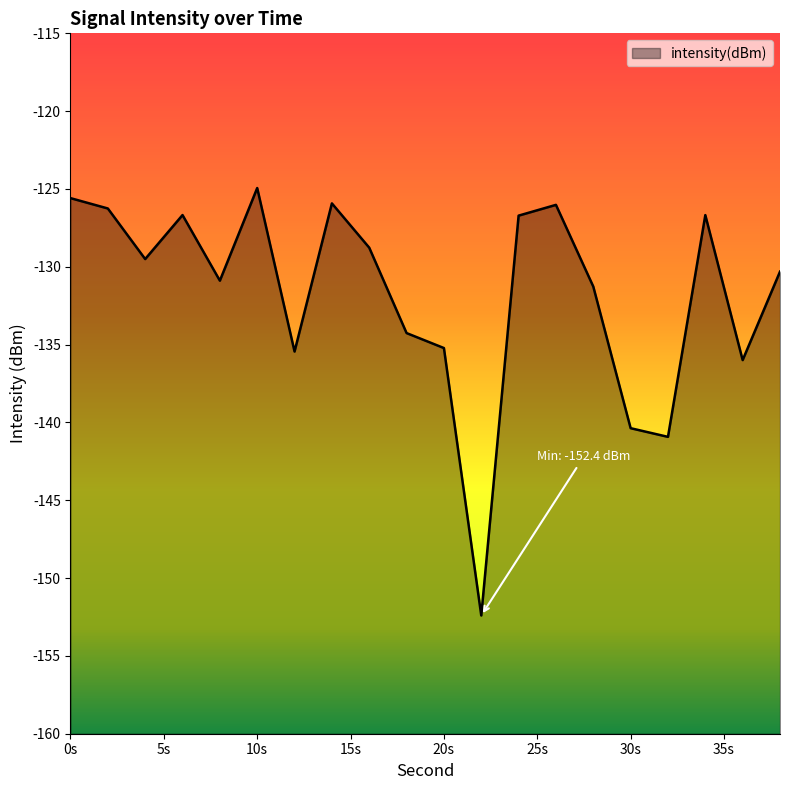

How many interior local peaks (higher than both neighbors) does the data have?

5